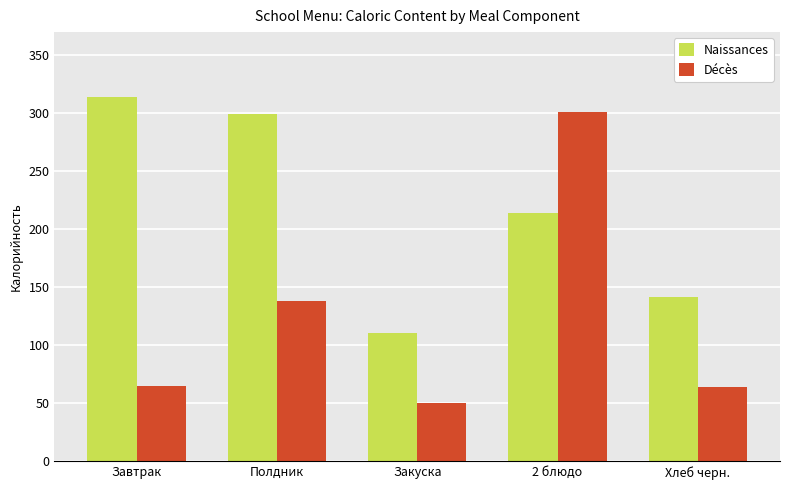

Which series changed the most between Закуска and Хлеб черн.?

Naissances